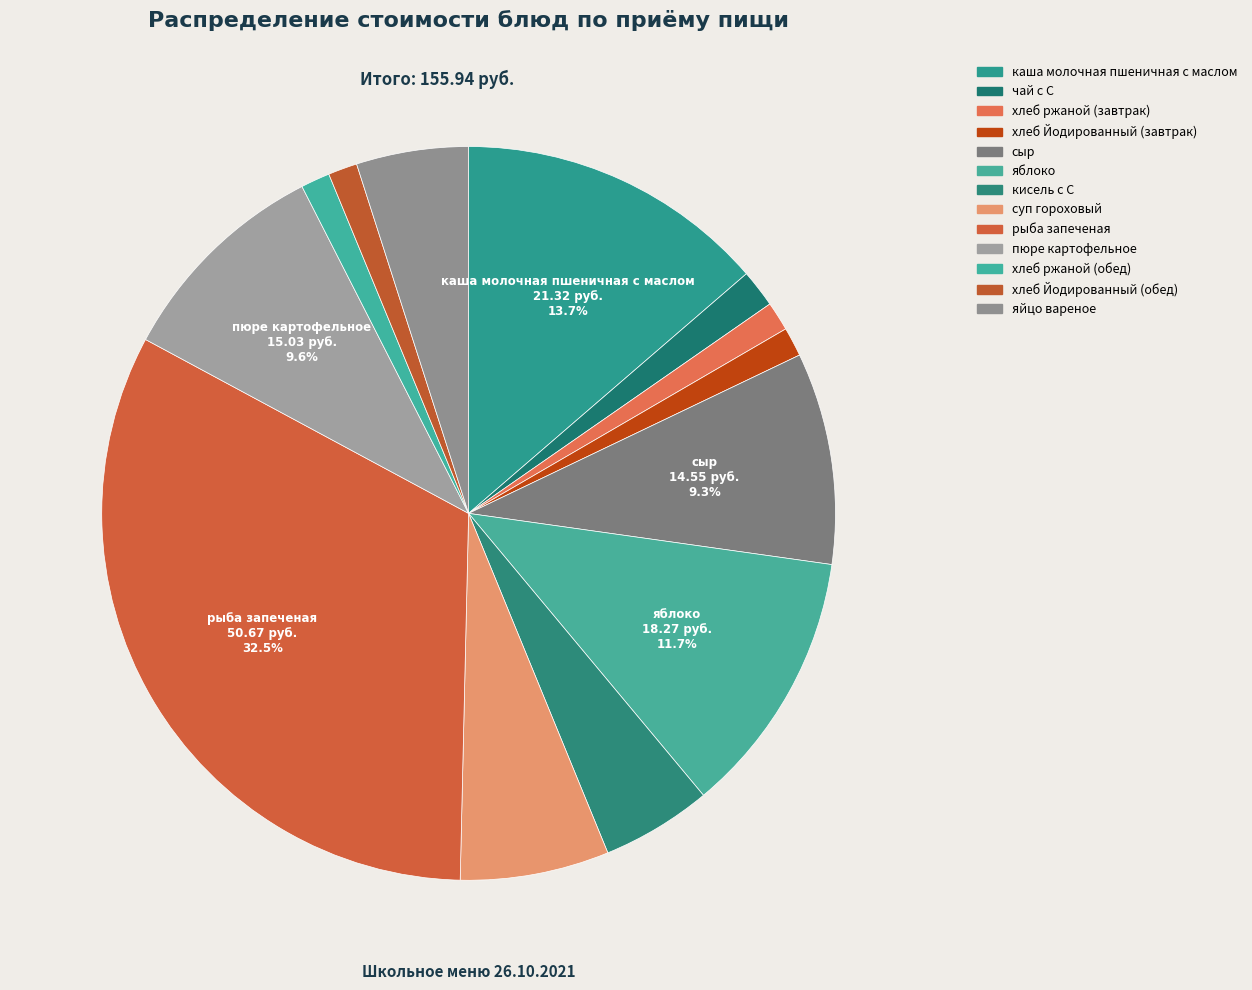

Does каша молочная пшеничная с маслом represent more than half of the total?

No